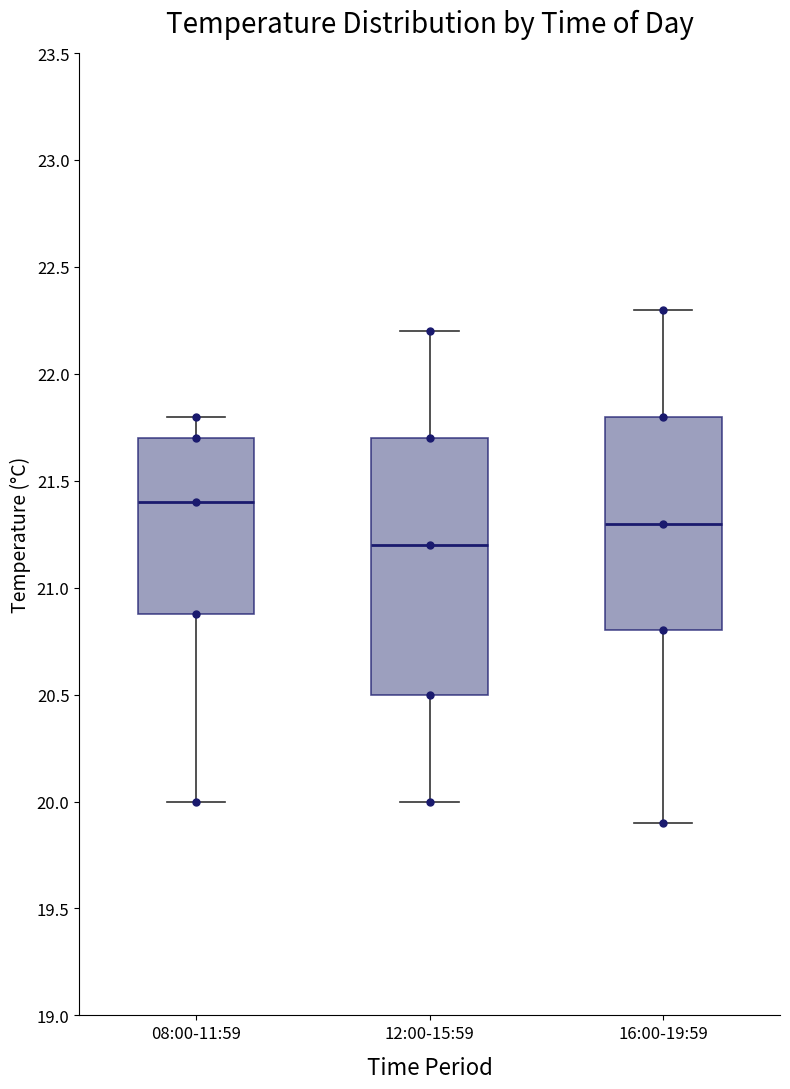

Reading left to right, read every box against the y-axis: the position of its median line, the range the box covers, and the ends of its whiskers. The values are not printed on the chart, so give them approximately, as read against the axis.

08:00-11:59: median 21.4, box 20.9 to 21.7, whiskers 20.0 to 21.8
12:00-15:59: median 21.2, box 20.5 to 21.7, whiskers 20.0 to 22.2
16:00-19:59: median 21.3, box 20.8 to 21.8, whiskers 19.9 to 22.3